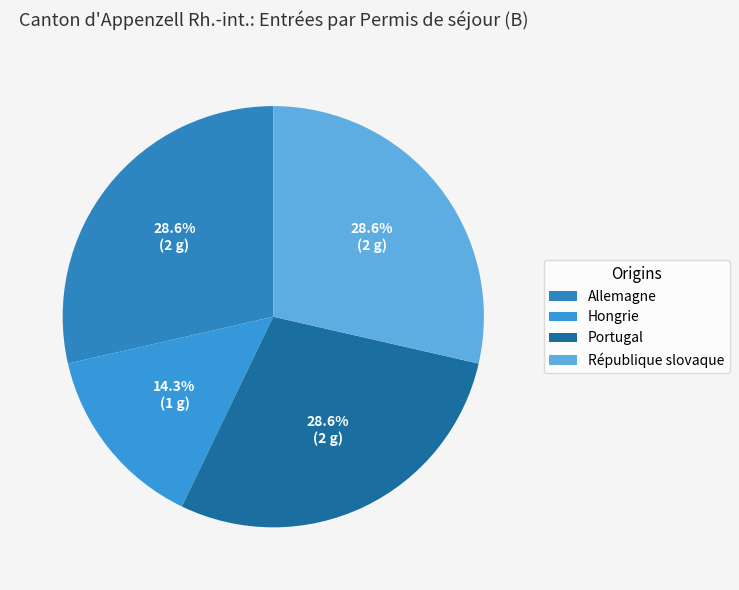

What is the smallest slice in the pie chart?

Hongrie